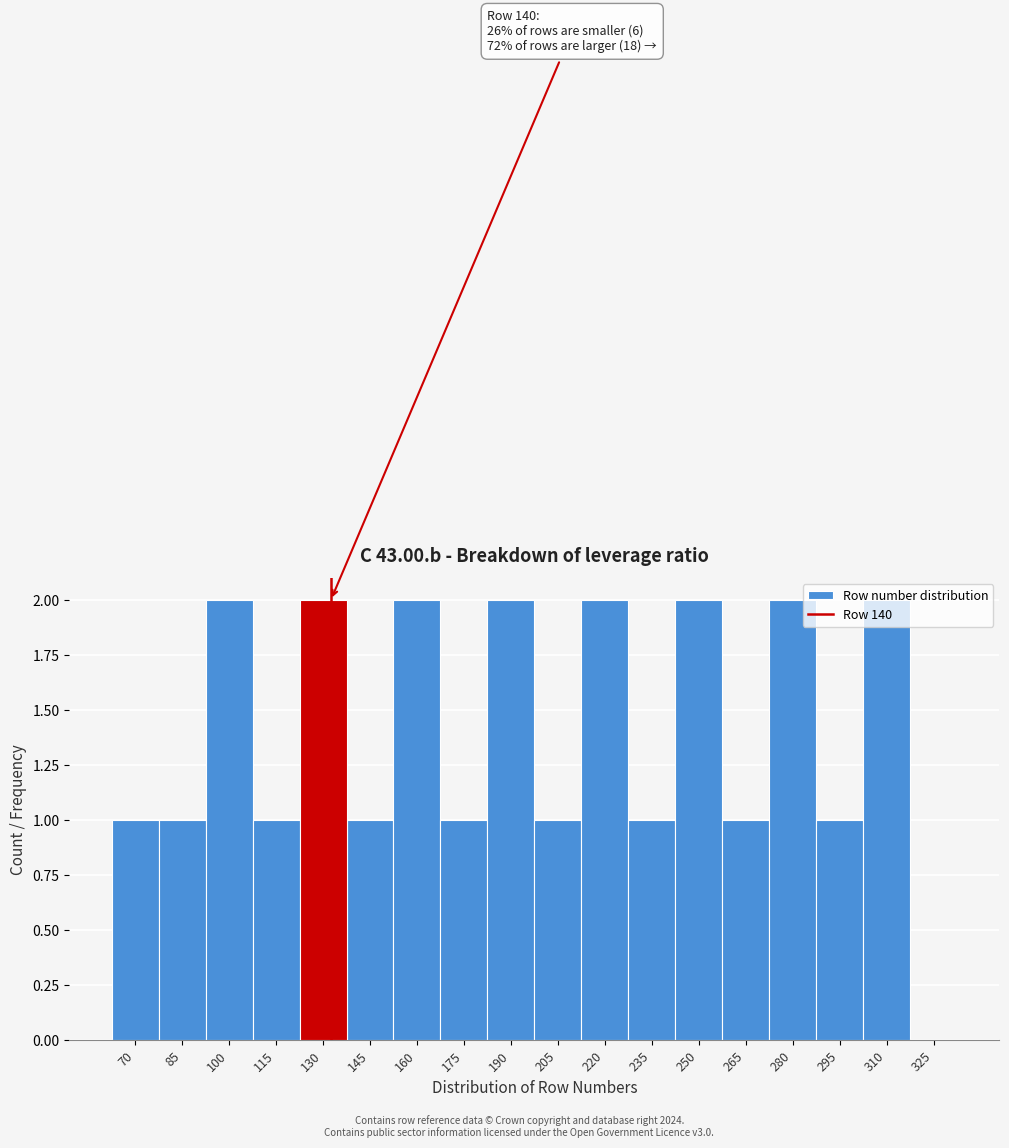

The value at 115 is 1. True or false?

True